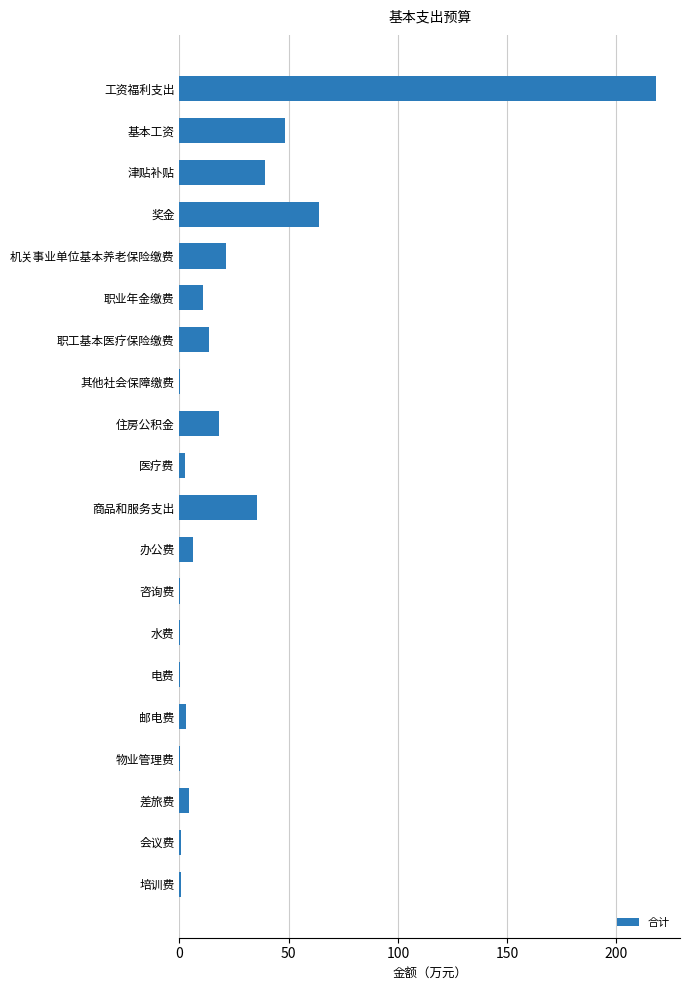

What is the sum of all values?

489.1